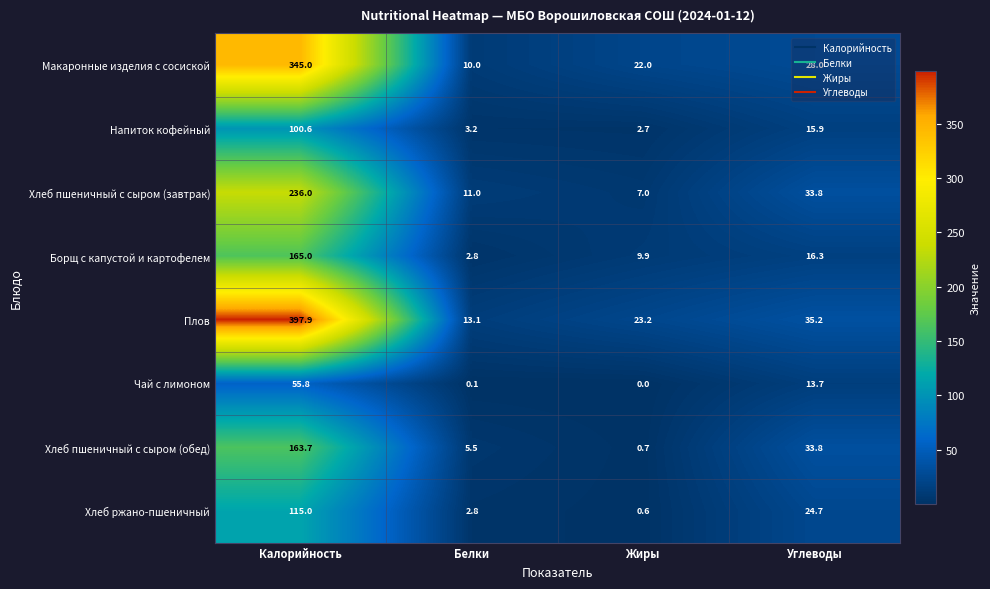

What is the difference between the second highest and second lowest values in the Хлеб пшеничный с сыром (обед) series?

28.3